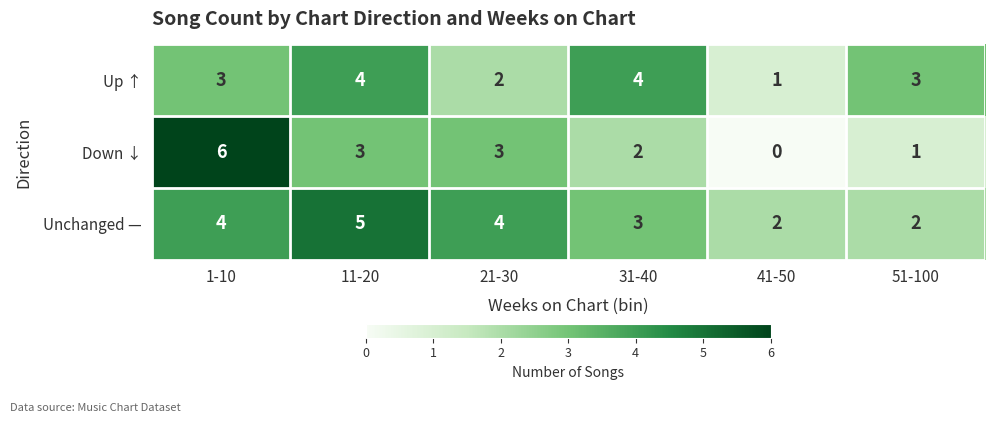

Reading left to right, what are all the values shown in this chart?

Up ↑: 3	4	2	4	1	3
Down ↓: 6	3	3	2	0	1
Unchanged —: 4	5	4	3	2	2